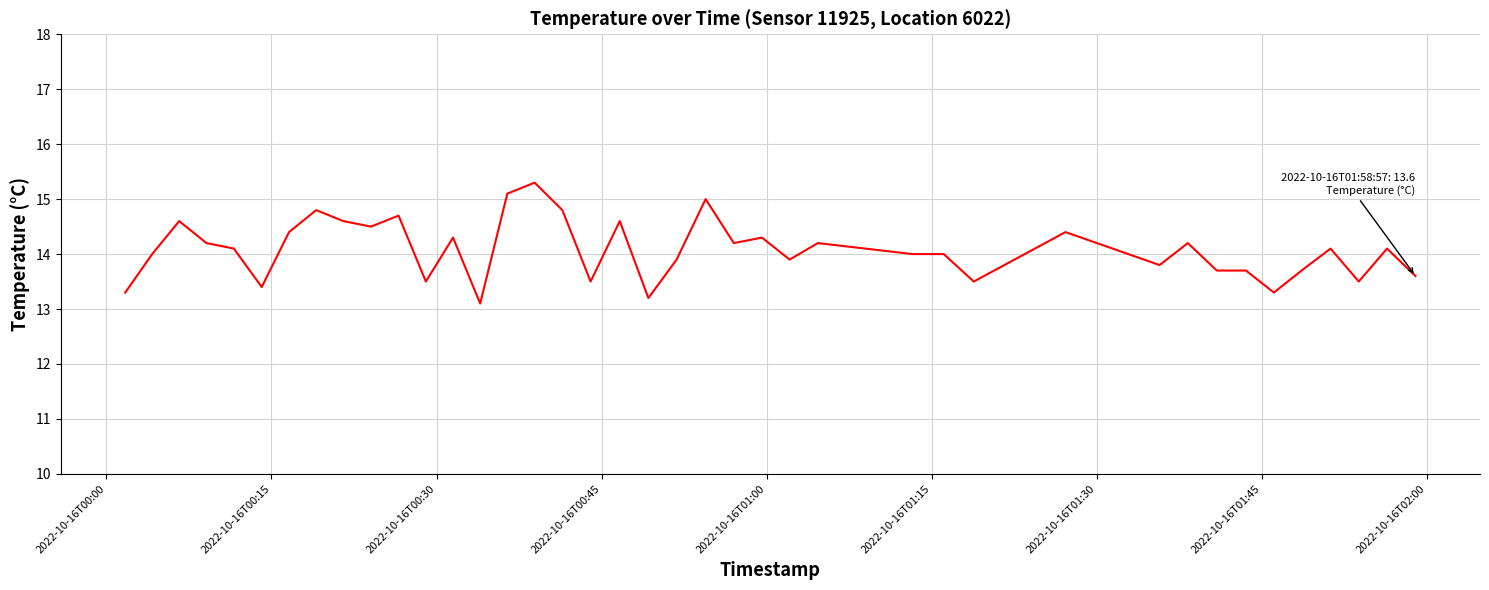

What is the smallest value displayed?

13.1